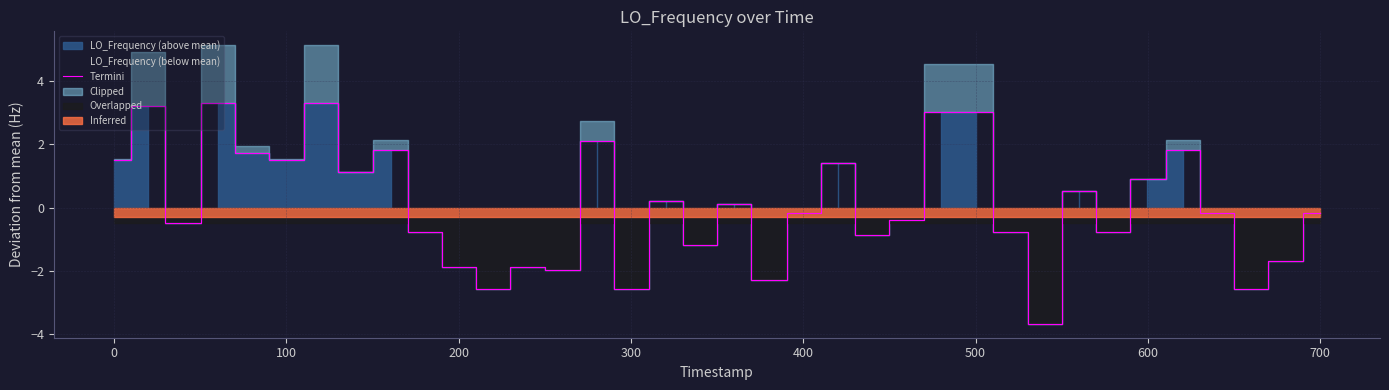

What is the lowest value of the Termini series?

-3.7